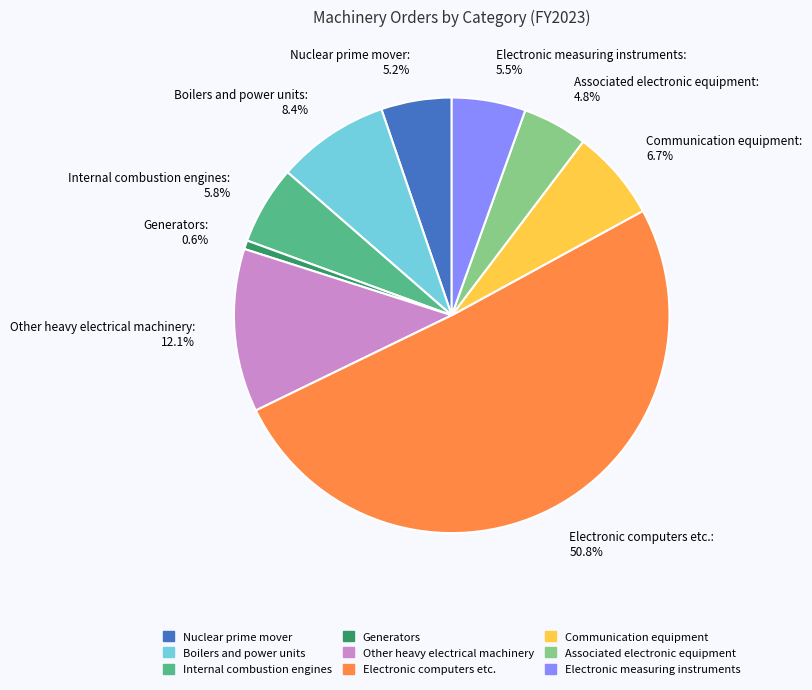

To the nearest percent, what is the average slice percentage?

11%